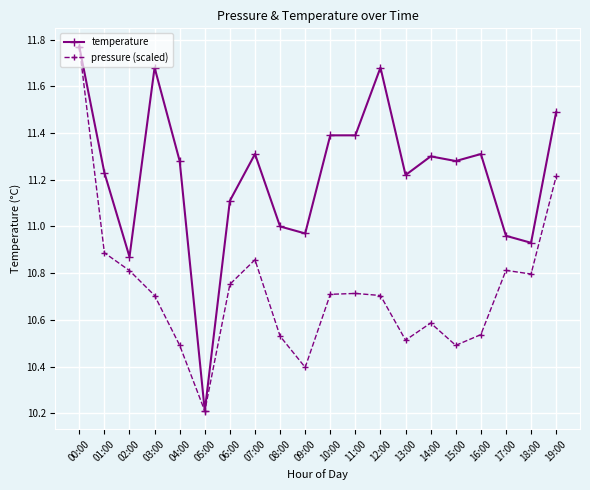

Between 09:00 and 12:00, which series saw the biggest shift?

temperature